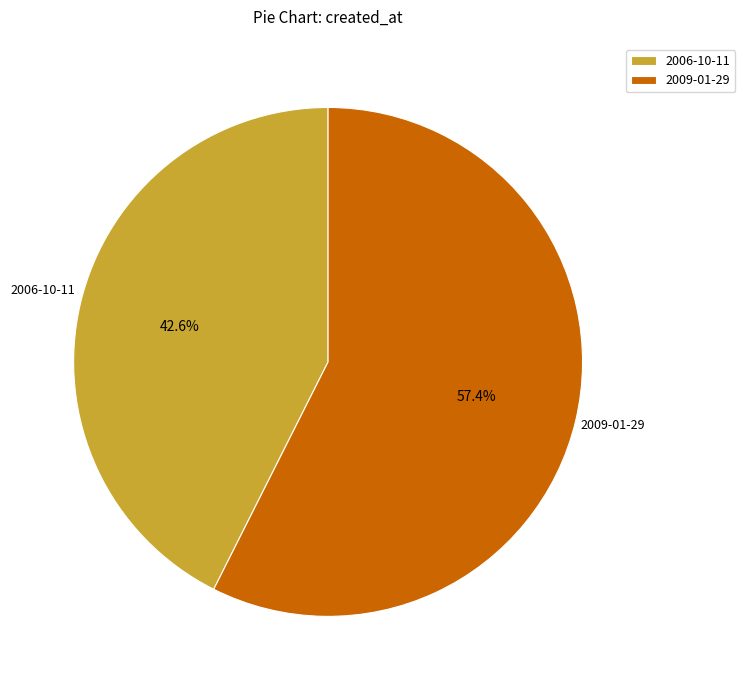

What percentage is the 2009-01-29 slice, to the nearest percent?

57%